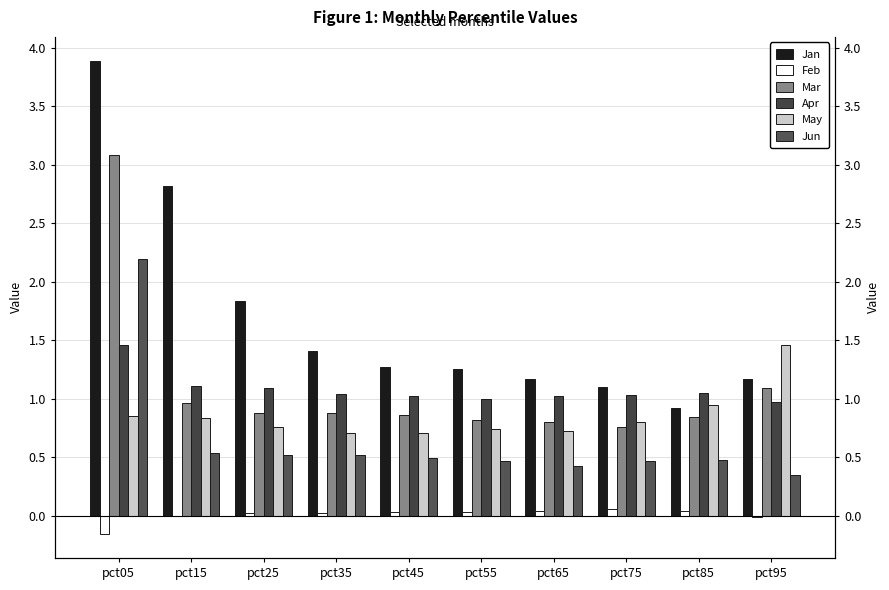

Which series has the largest total across all categories?

Jan